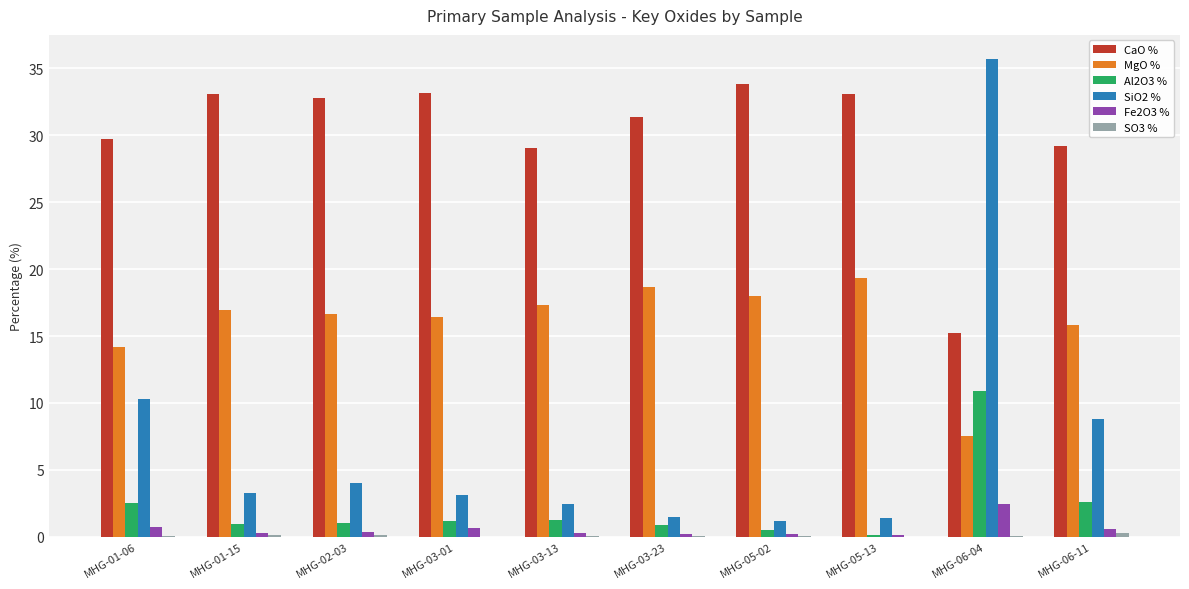

What is the sum of all MgO % values?

160.8